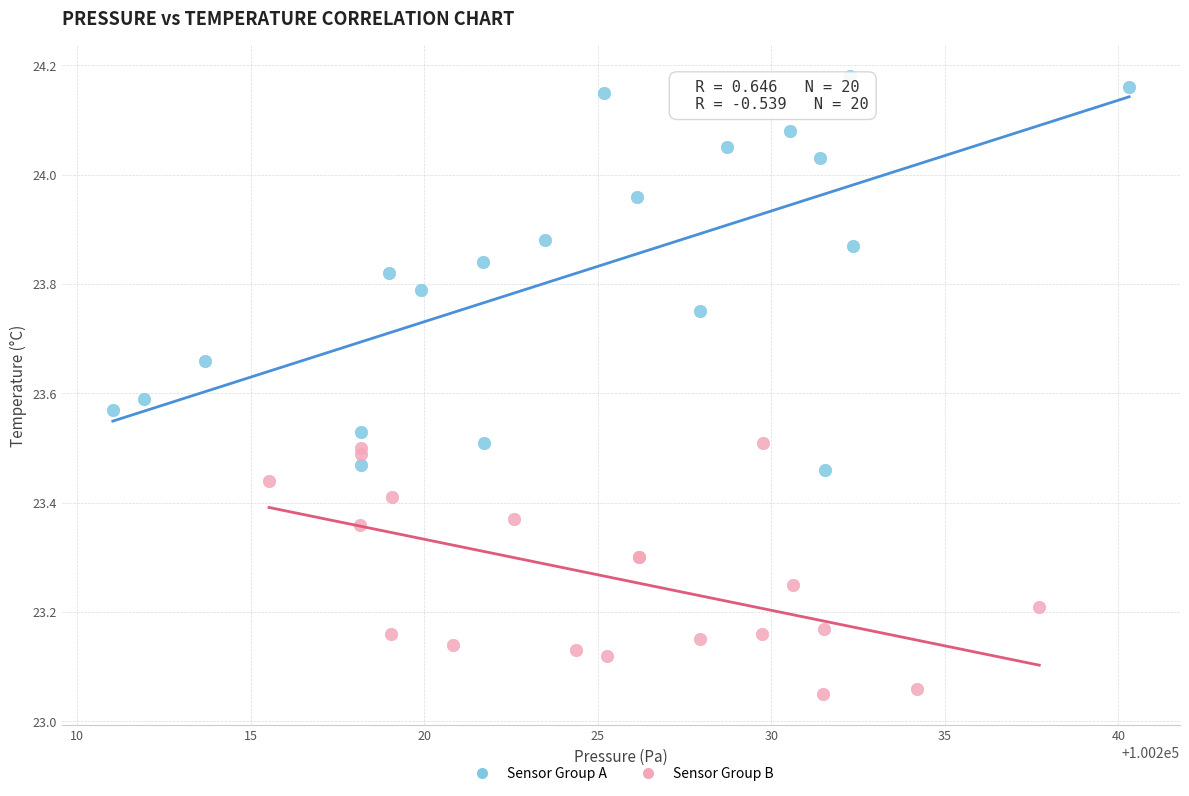

Which series contains the lowest Y value?

Sensor Group B